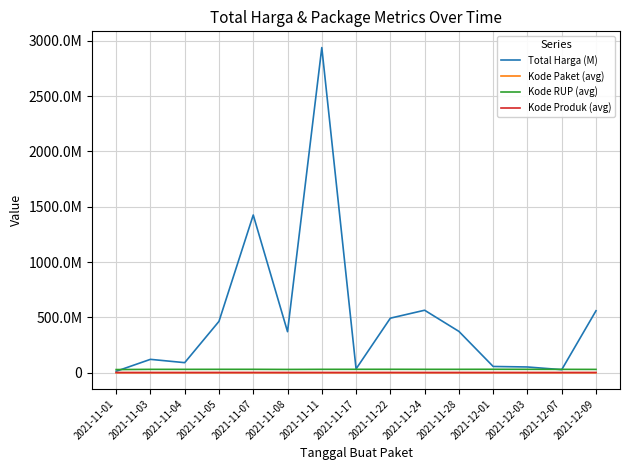

At how many categories does at least one series exceed 888027299?

2